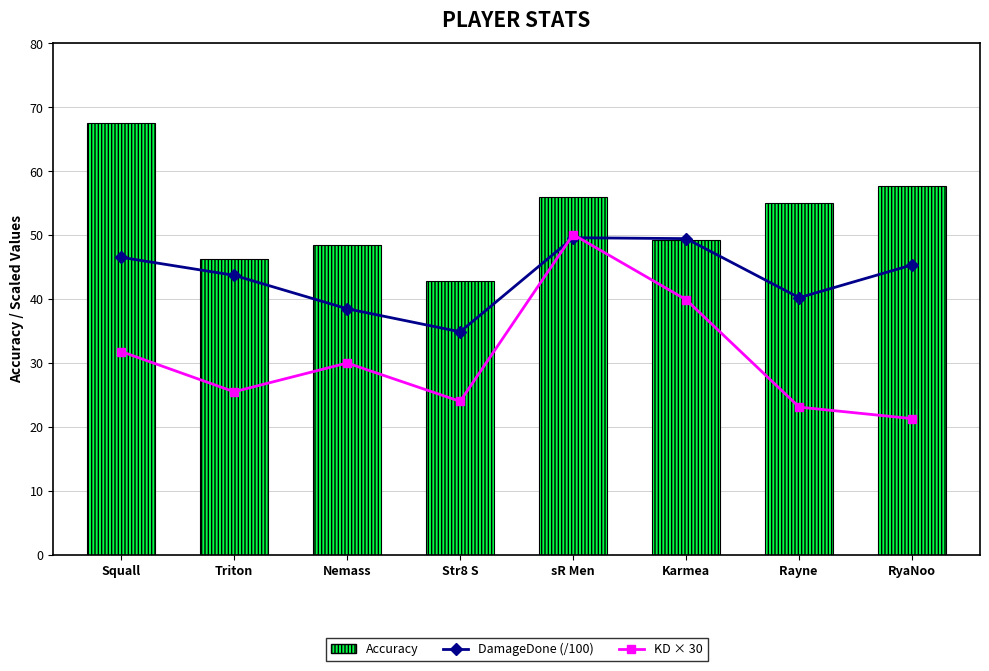

How many data points does each series have?

8